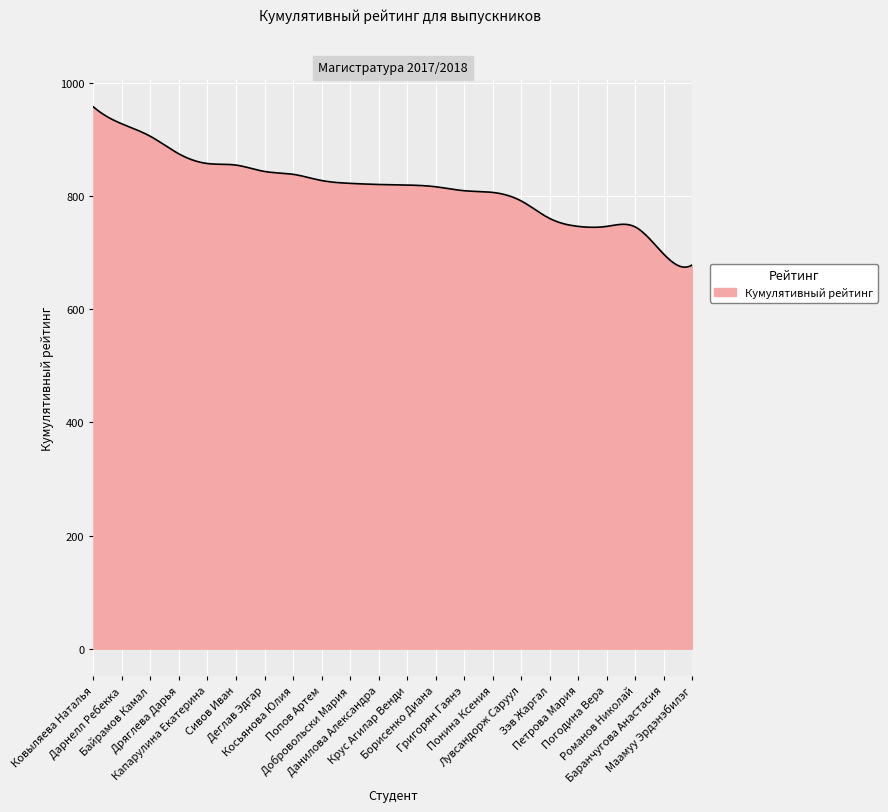

What is the smallest value displayed?

674.0